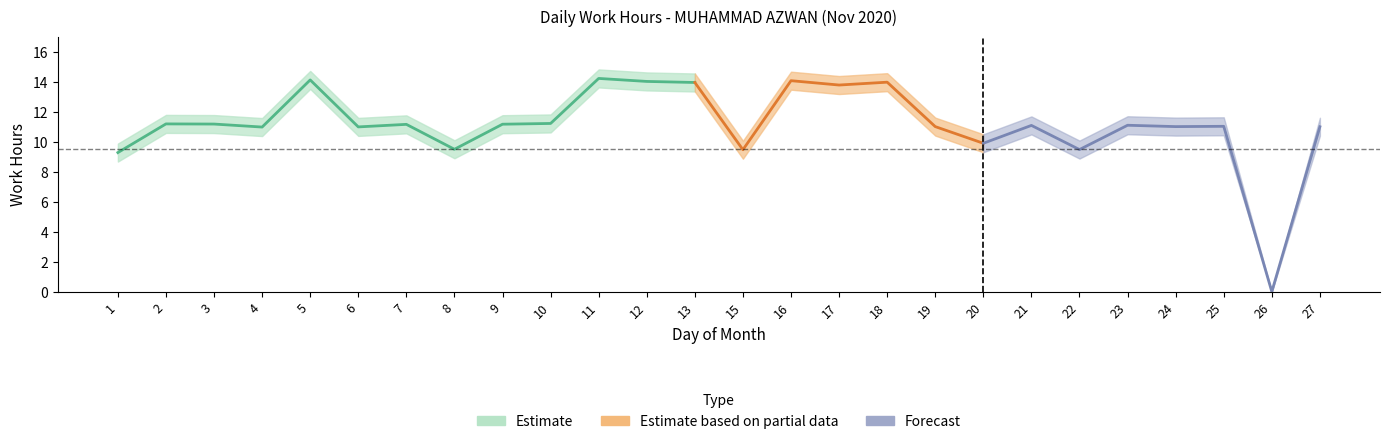

Rank the categories by Work Hours value from lowest to highest.

26, 1, 15, 22, 8, 20, 4, 6, 27, 19, 24, 25, 21, 23, 7, 9, 3, 2, 10, 17, 13, 18, 12, 16, 5, 11